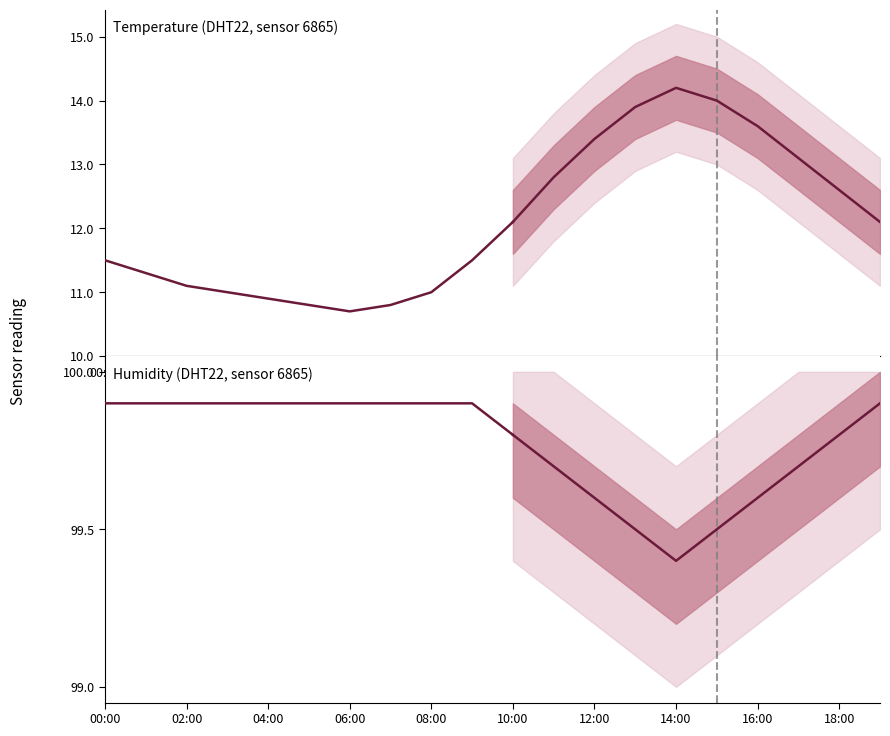

What position from the right is 09:00?

11